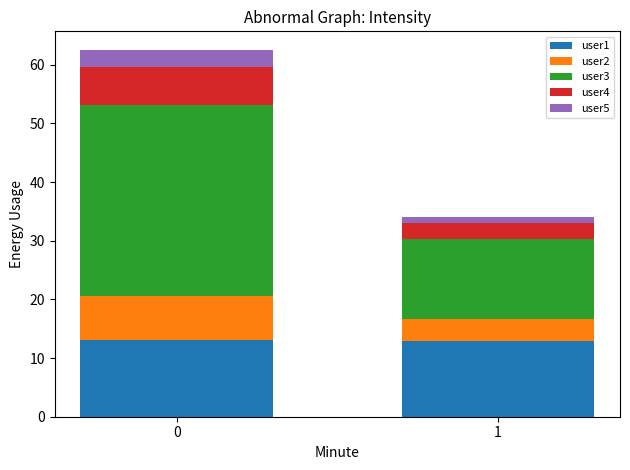

Are the bars horizontal?

No